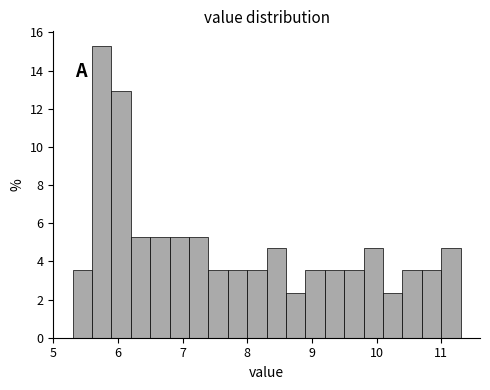

Around what value on the x-axis is the tallest bar? Give the approximate position of its centre, as read against the axis.

5.8